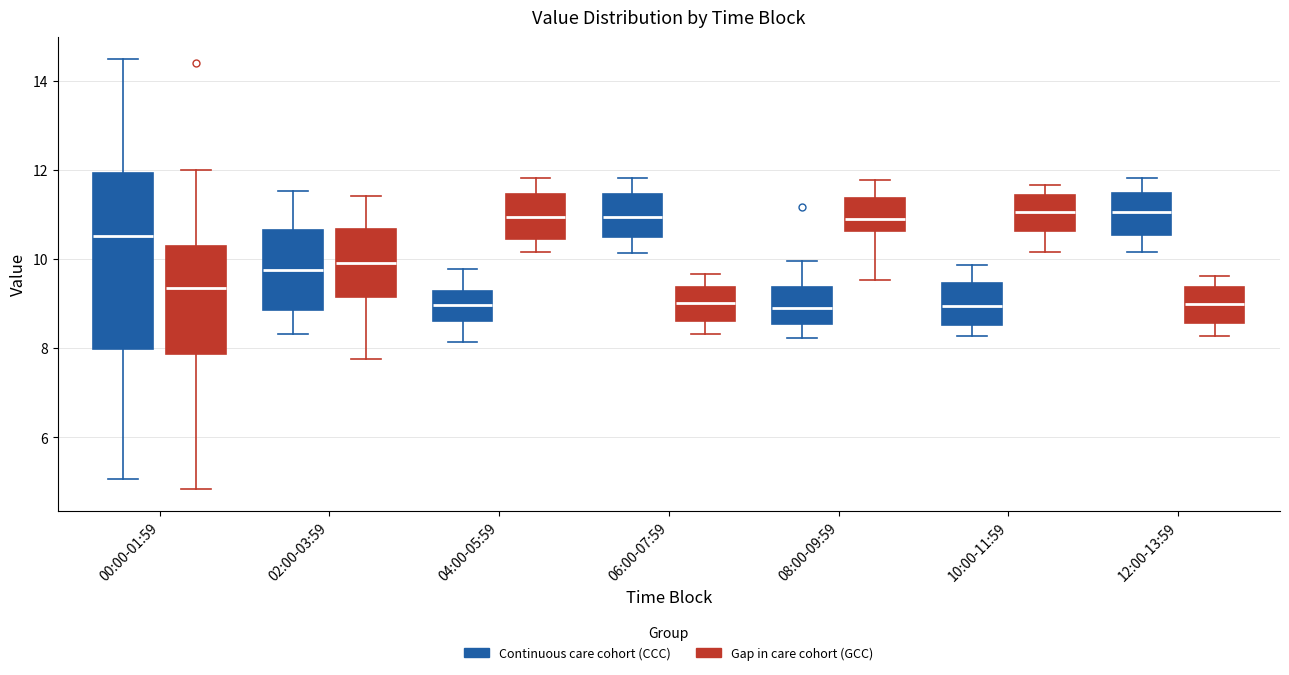

Reading left to right, read every box against the y-axis: the position of its median line, the range the box covers, and the ends of its whiskers. The values are not printed on the chart, so give them approximately, as read against the axis.

00:00-01:59 (Continuous care cohort (CCC)): median 10.6, box 8.0 to 12.0, whiskers 5.0 to 14.6
00:00-01:59 (Gap in care cohort (GCC)): median 9.4, box 7.8 to 10.4, whiskers 4.8 to 12.0
02:00-03:59 (Continuous care cohort (CCC)): median 9.8, box 8.8 to 10.6, whiskers 8.4 to 11.6
02:00-03:59 (Gap in care cohort (GCC)): median 10.0, box 9.2 to 10.6, whiskers 7.8 to 11.4
04:00-05:59 (Continuous care cohort (CCC)): median 9.0, box 8.6 to 9.2, whiskers 8.2 to 9.8
04:00-05:59 (Gap in care cohort (GCC)): median 11.0, box 10.4 to 11.4, whiskers 10.2 to 11.8
06:00-07:59 (Continuous care cohort (CCC)): median 11.0, box 10.6 to 11.4, whiskers 10.2 to 11.8
06:00-07:59 (Gap in care cohort (GCC)): median 9.0, box 8.6 to 9.4, whiskers 8.4 to 9.6
08:00-09:59 (Continuous care cohort (CCC)): median 9.0, box 8.6 to 9.4, whiskers 8.2 to 10.0
08:00-09:59 (Gap in care cohort (GCC)): median 11.0, box 10.6 to 11.4, whiskers 9.6 to 11.8
10:00-11:59 (Continuous care cohort (CCC)): median 9.0, box 8.6 to 9.4, whiskers 8.2 to 9.8
10:00-11:59 (Gap in care cohort (GCC)): median 11.0, box 10.6 to 11.4, whiskers 10.2 to 11.6
12:00-13:59 (Continuous care cohort (CCC)): median 11.0, box 10.6 to 11.4, whiskers 10.2 to 11.8
12:00-13:59 (Gap in care cohort (GCC)): median 9.0, box 8.6 to 9.4, whiskers 8.2 to 9.6